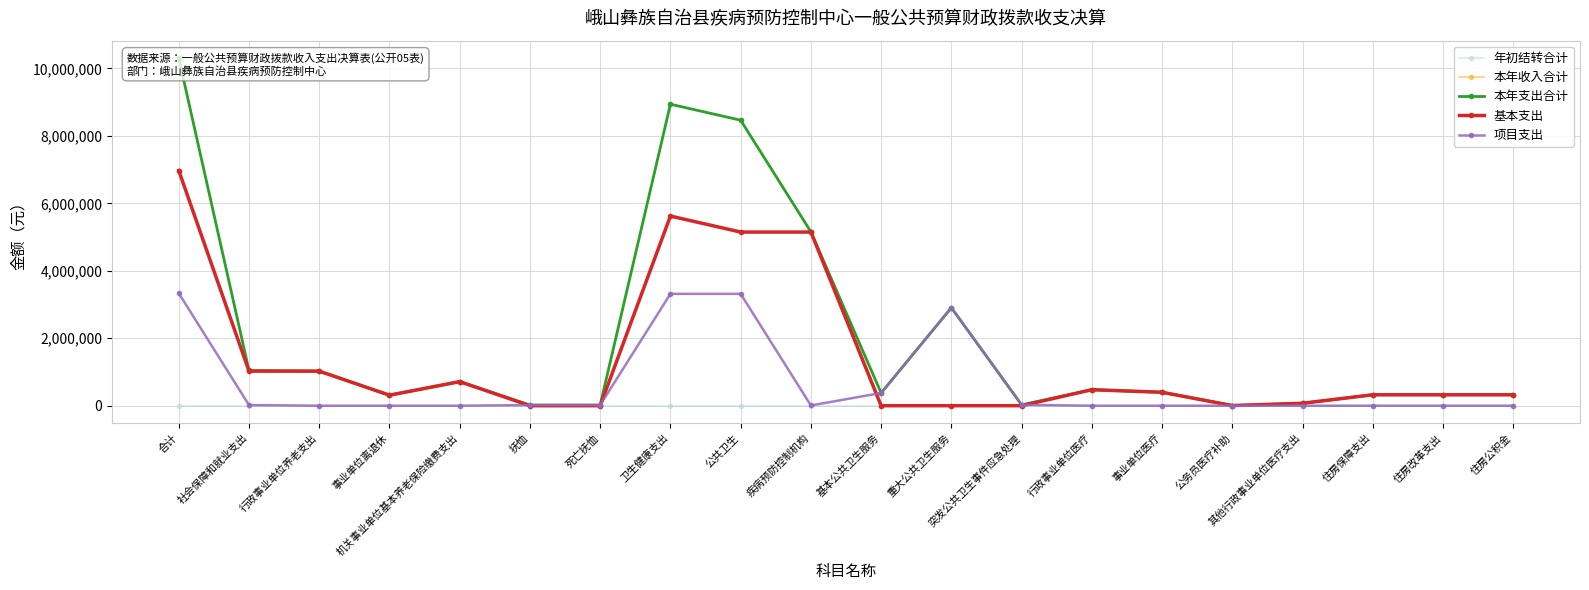

Is this an area chart (filled region under the line)?

No